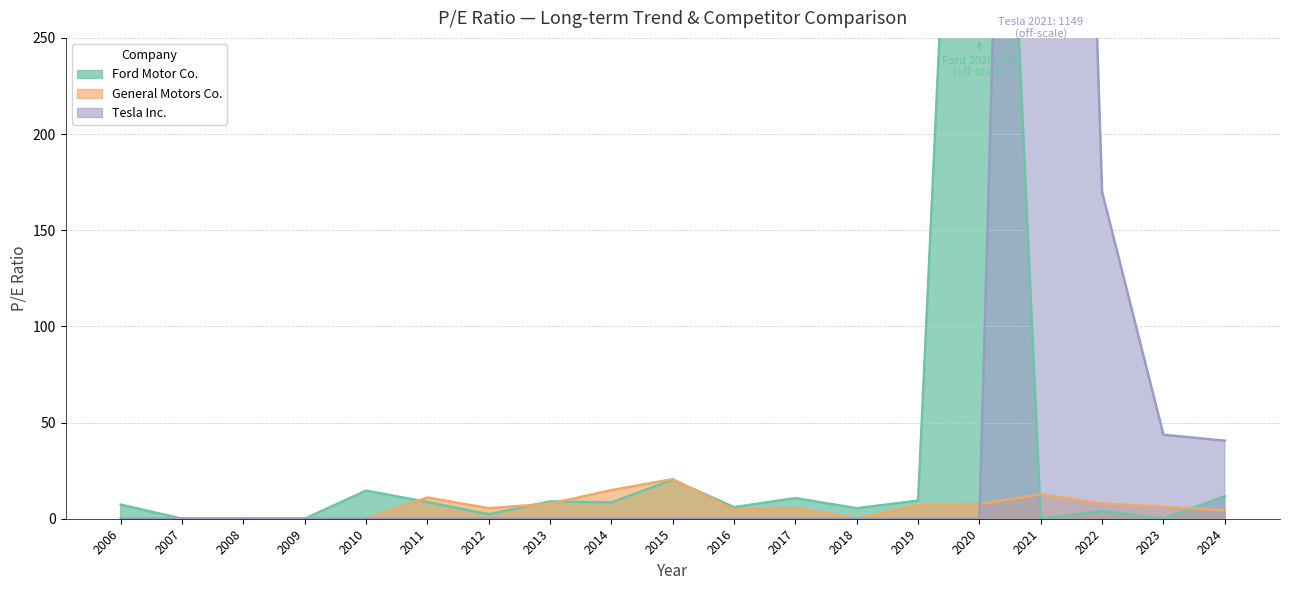

In Tesla Inc., how many points are higher than both neighbors (excluding endpoints)?

1